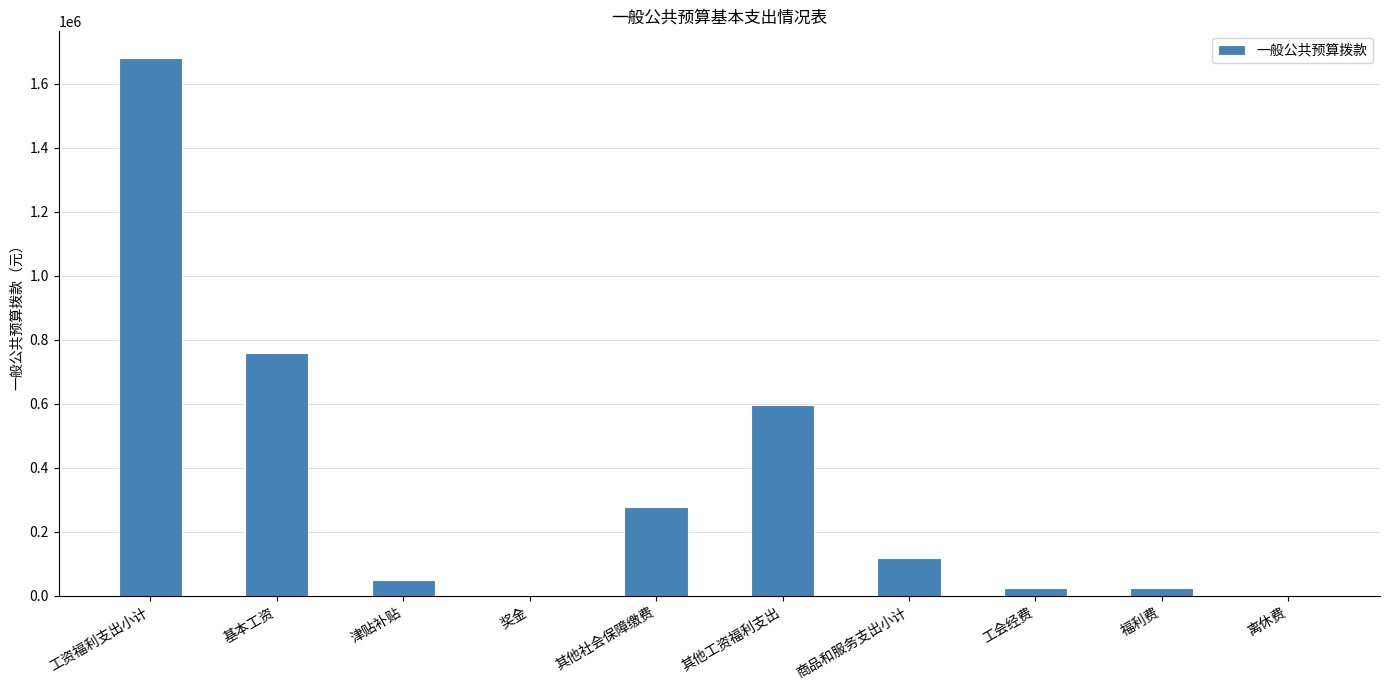

Which label corresponds to the largest value in the chart?

工资福利支出小计